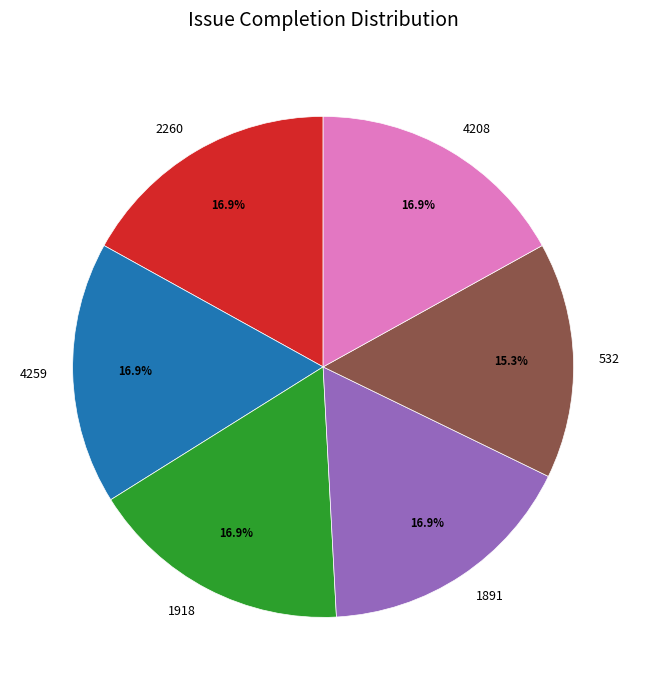

Does any single category account for the majority?

No